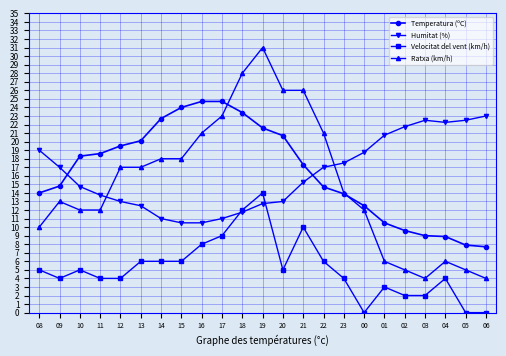

Which series ends up on top after the final intersection of Humitat (%) and Ratxa (km/h)?

Humitat (%)